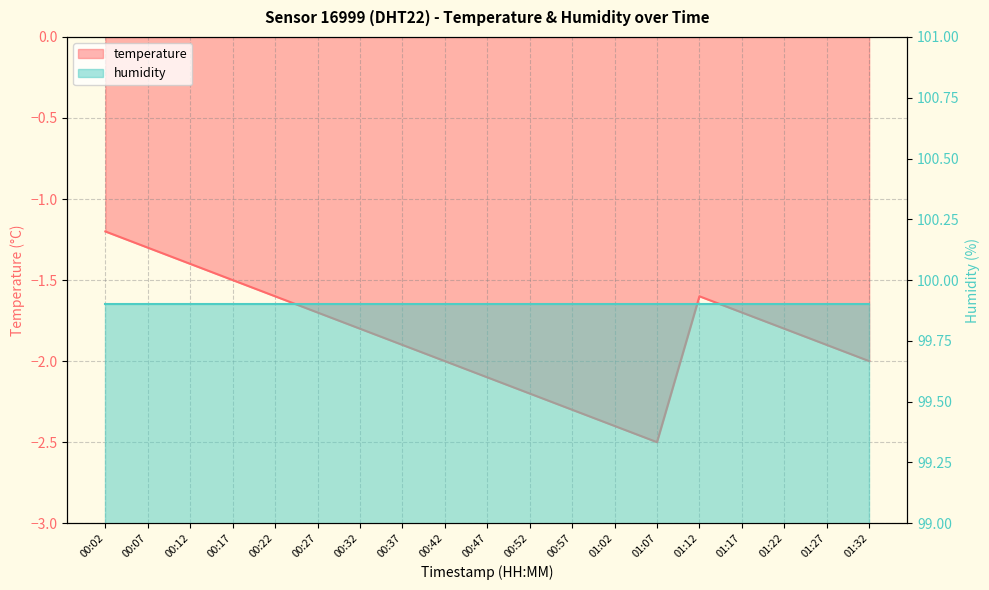

List the labels in order of value, largest first.

00:02, 00:07, 00:12, 00:17, 00:22, 01:12, 00:27, 01:17, 00:32, 01:22, 00:37, 01:27, 00:42, 01:32, 00:47, 00:52, 00:57, 01:02, 01:07